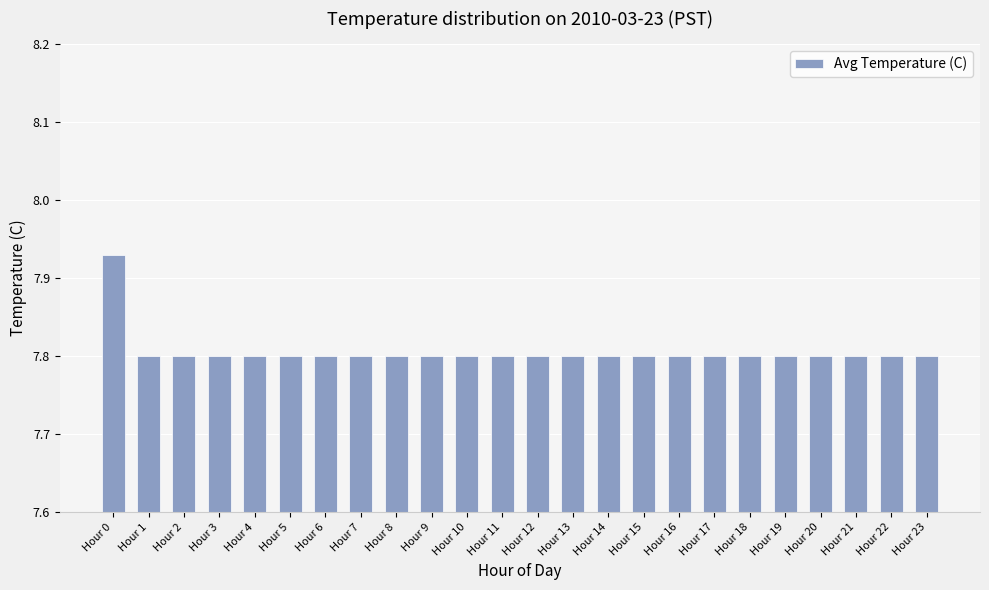

What is the value of the 23rd bar from the left?

7.8